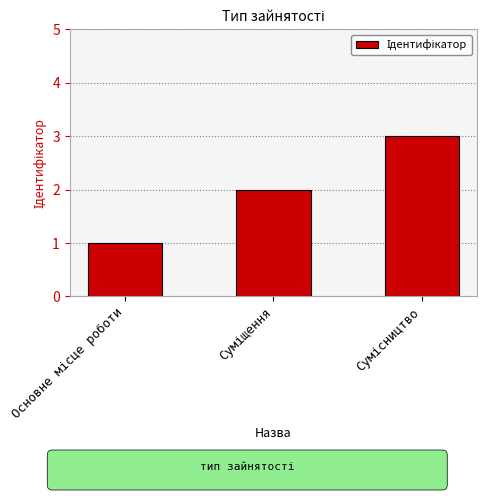

What is the sum of all values?

6